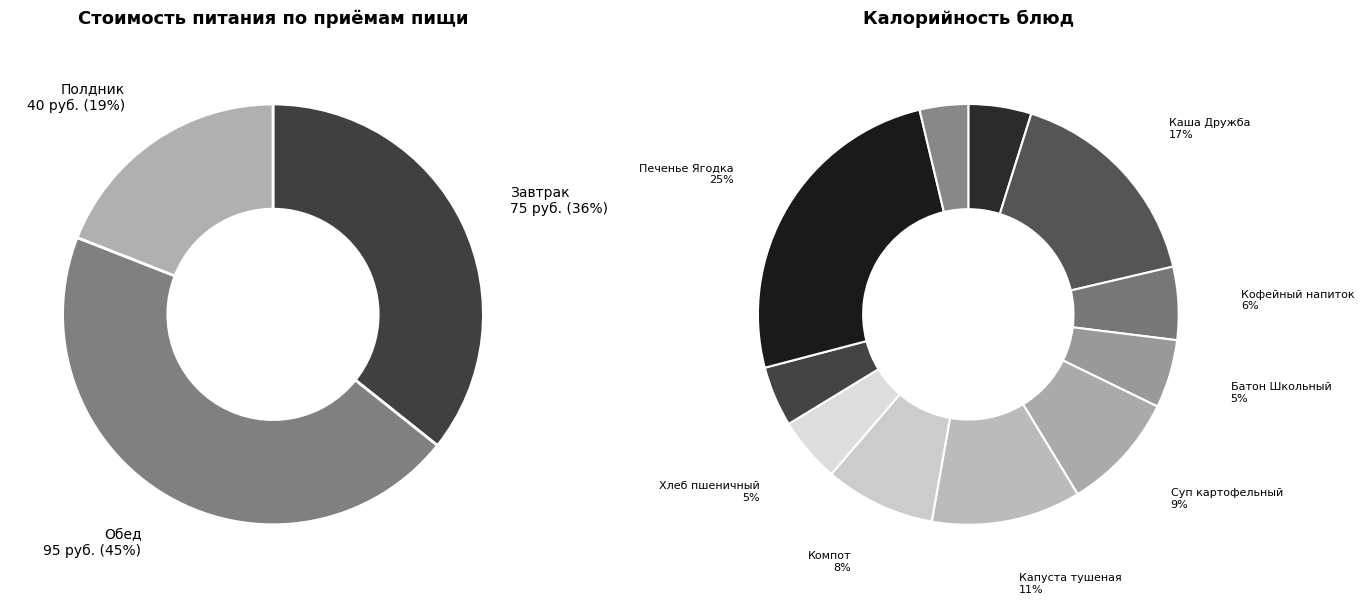

To the nearest percent, what is the combined percentage of Полдник and Обед?

64%